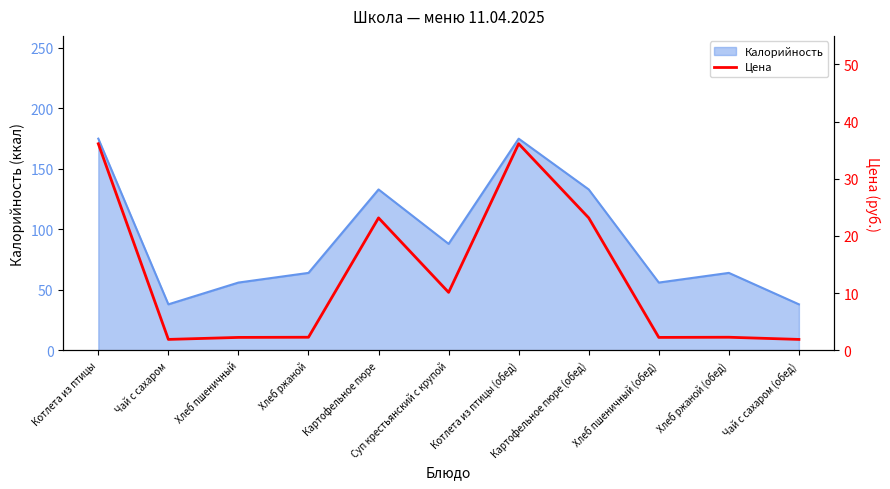

At which category does the chart reach its peak across all series?

Котлета из птицы